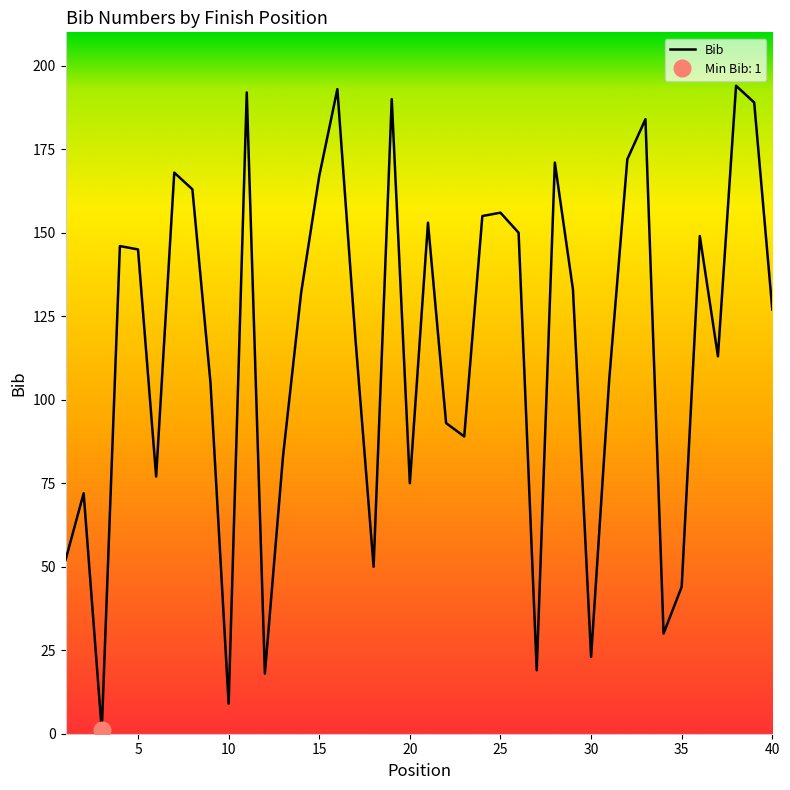

How many points are higher than both their immediate neighbors (excluding endpoints)?

12